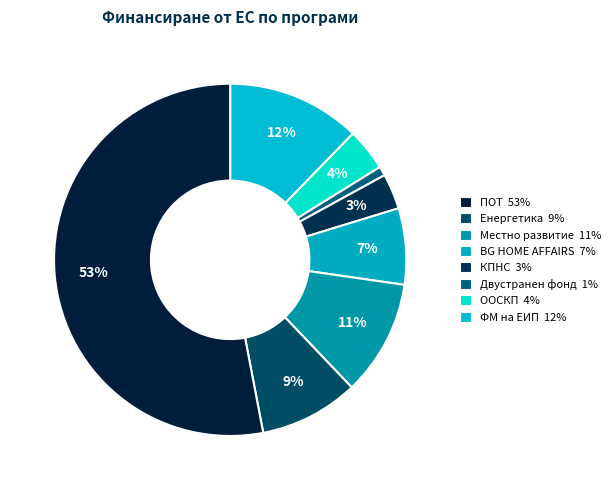

How many slices are in this pie chart?

8